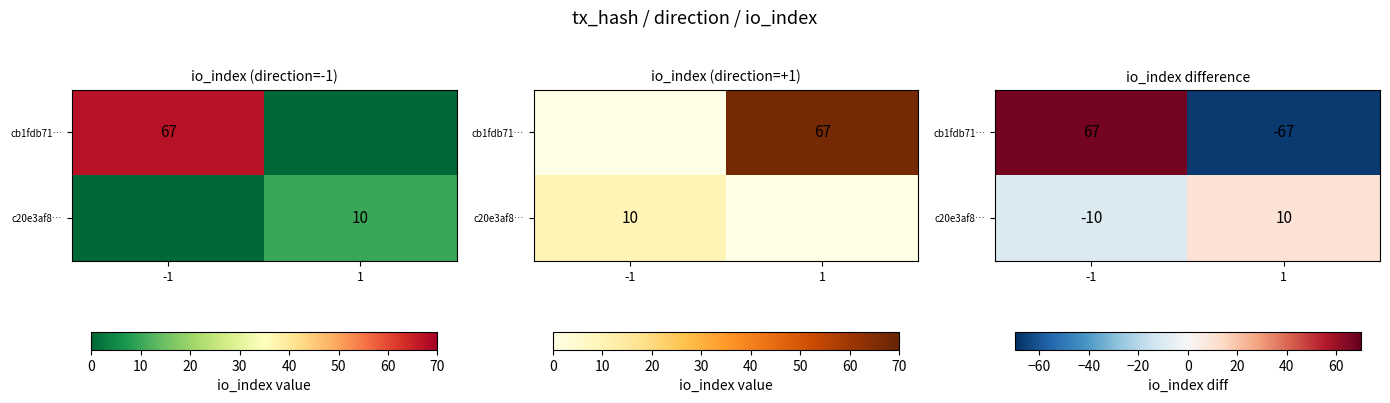

How many c20e3af8… values are between -10 and 10?

2